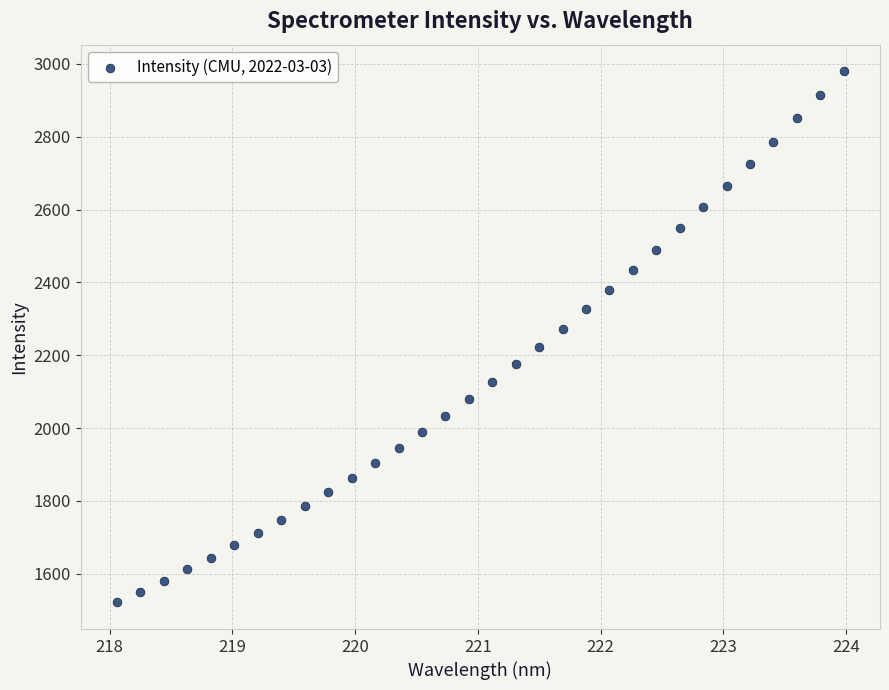

What is the range of X values (max minus min)?

5.9